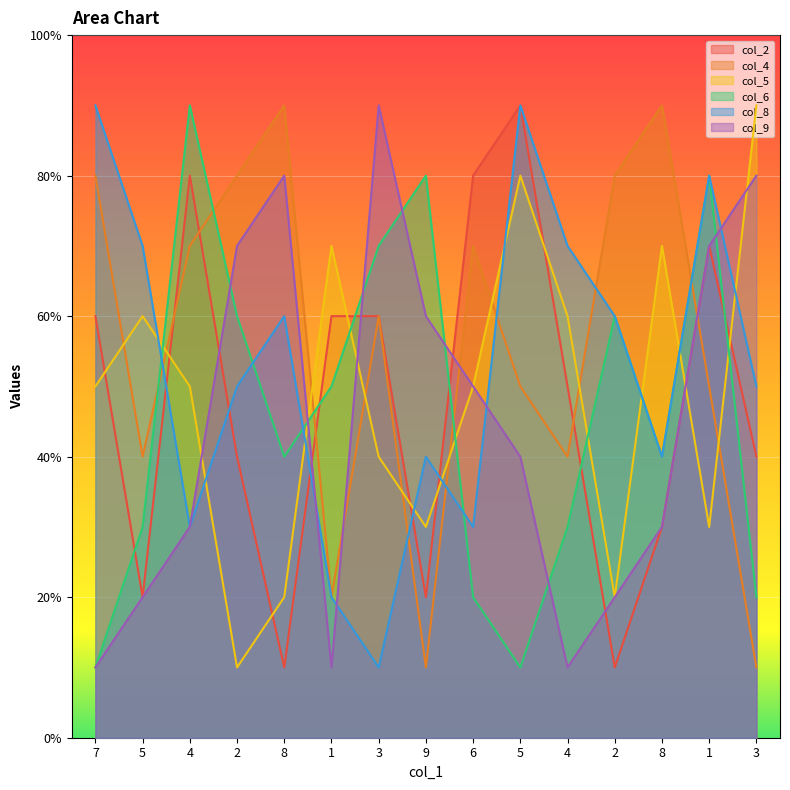

What is the difference between the maximum and minimum values in the col_2 series?

8